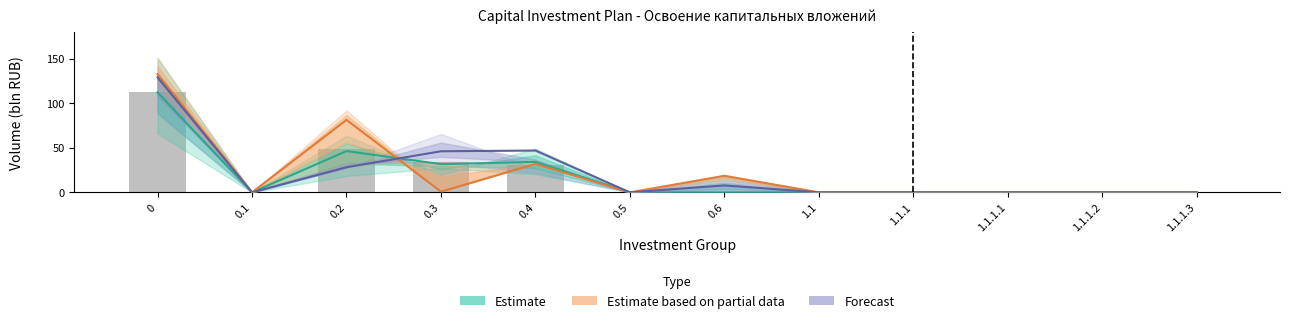

Is it true that Estimate based on partial data equals 91.8 at 0.5?

False